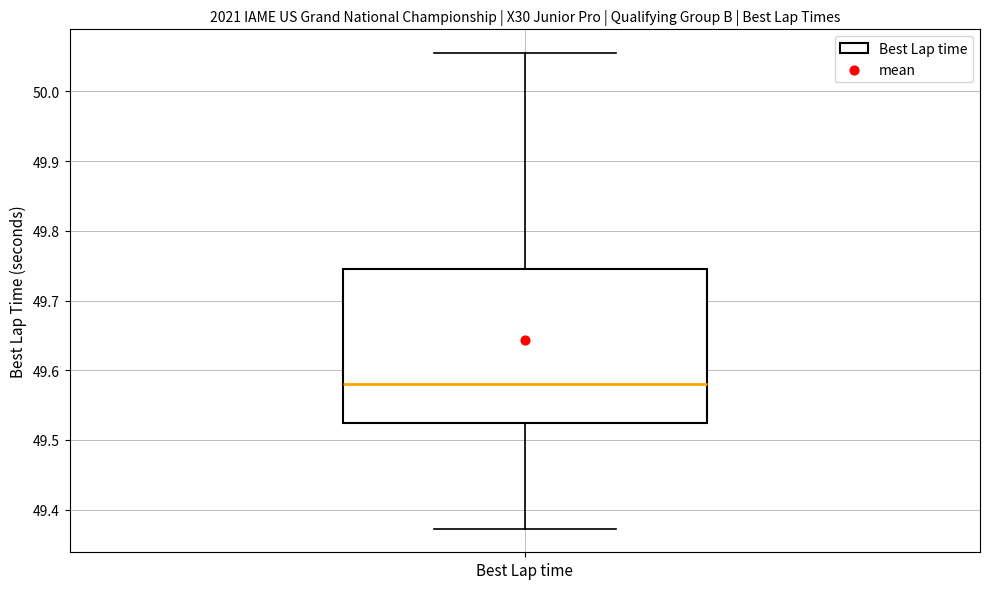

Transcribe this box plot: give where the median line is, the range the box spans, and where the two whiskers end, as read against the y-axis. The values are not printed on the chart, so give them approximately, as read against the axis.

median 49.58, box 49.52 to 49.75, whiskers 49.37 to 50.06